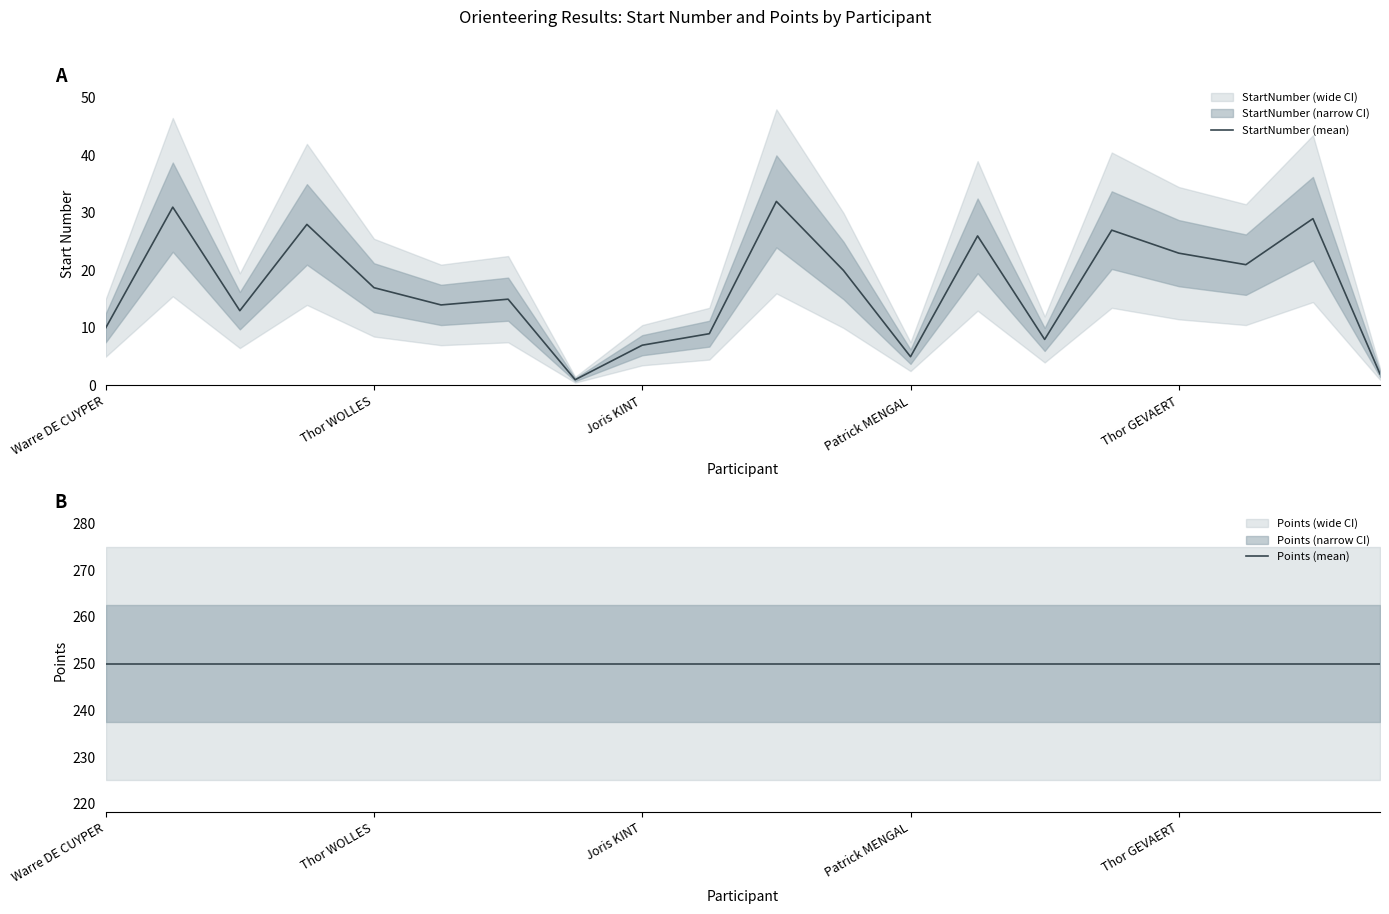

True or false: StartNumber (mean) and Points (mean) intersect in this chart.

False